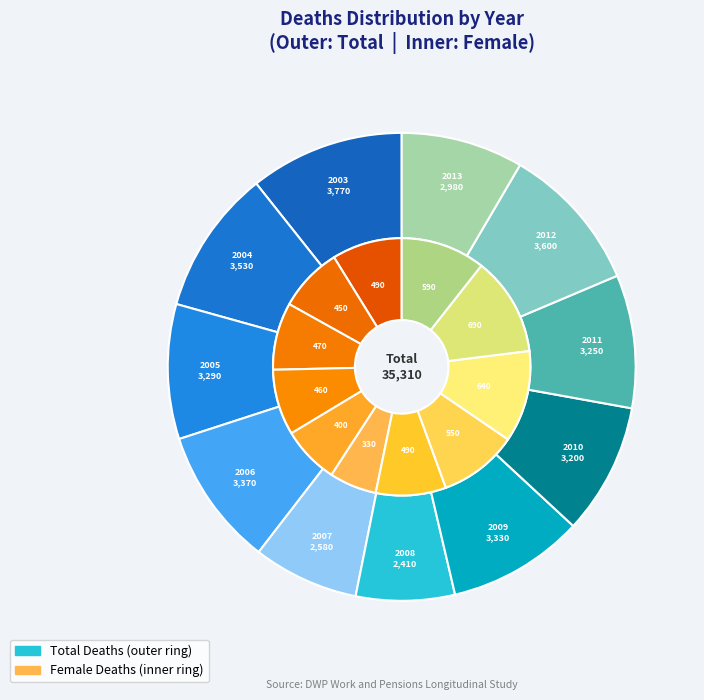

How many segments does this pie chart have?

11